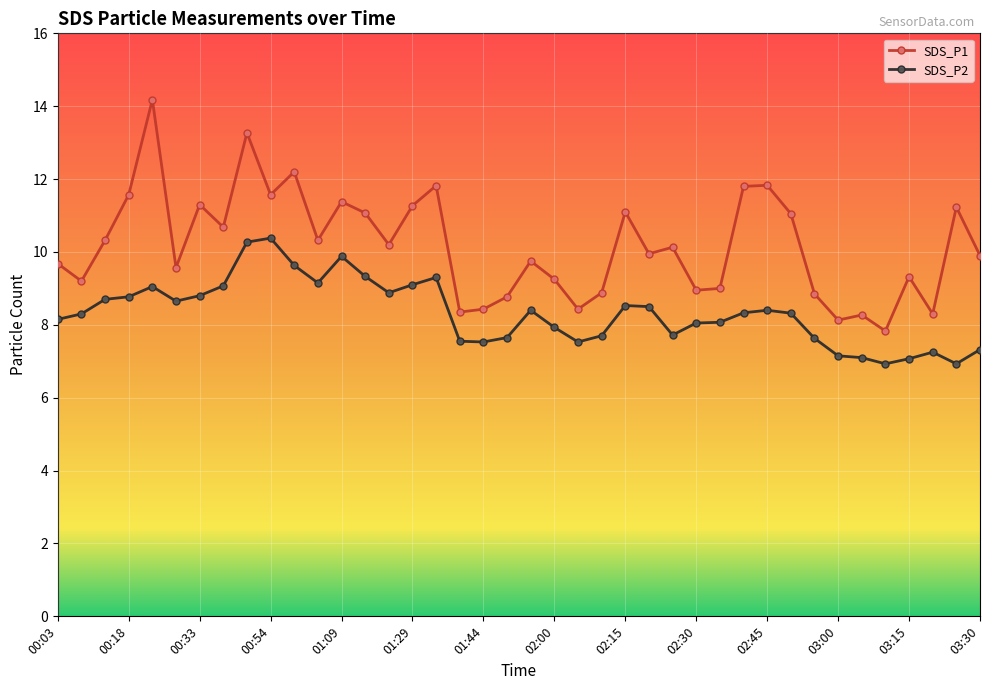

What are all the series names shown in the legend?

SDS_P1, SDS_P2